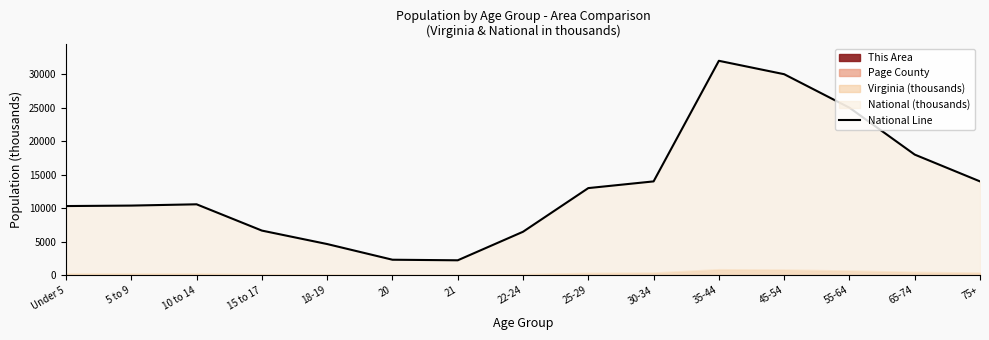

How many values are below 10579?

7